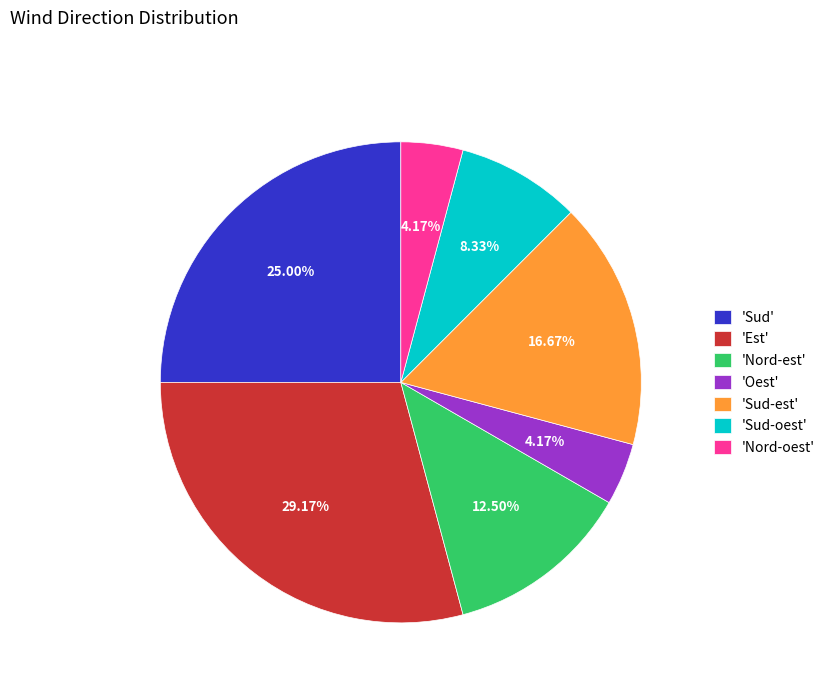

How many segments does this pie chart have?

7